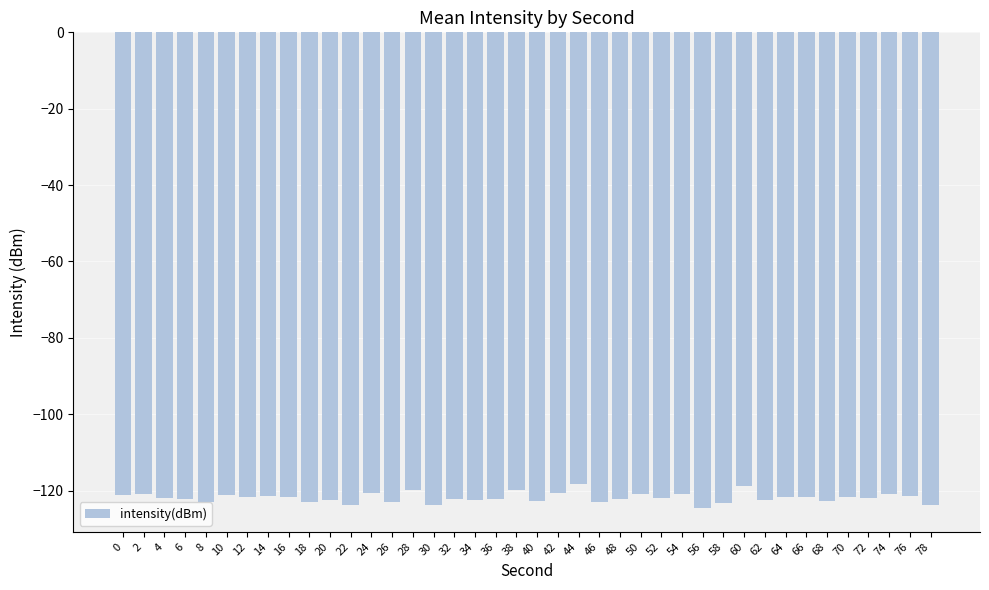

What is the difference between the maximum and second lowest values?

5.6